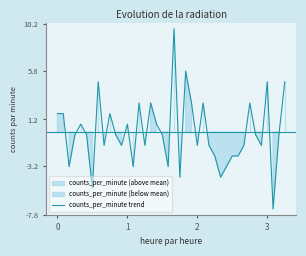

What is the change in value from 12 to 22?

+5.0